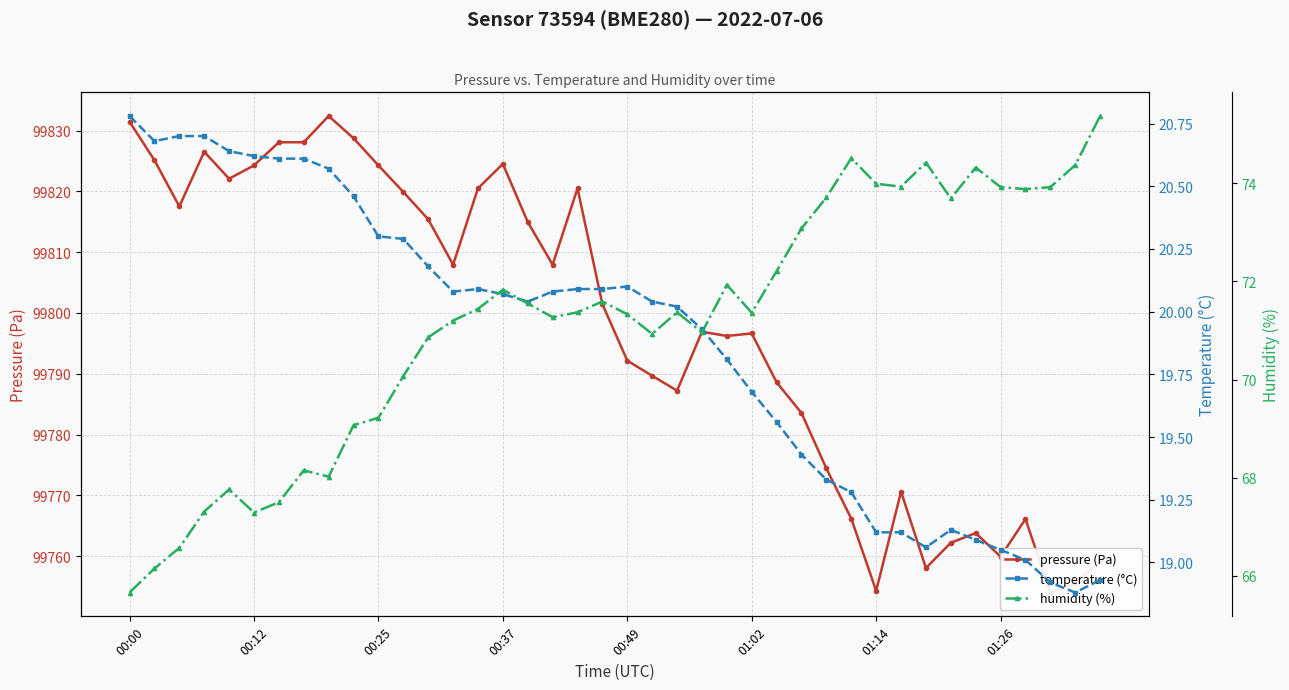

Reading left to right, list all the values displayed in this chart.

pressure (Pa): 99831.5	99825.1	99817.5	99826.5	99822.1	99824.3	99828.1	99828.1	99832.4	99828.8	99824.3	99819.9	99815.4	99807.9	99820.5	99824.5	99815.0	99807.9	99820.5	99801.4	99792.2	99789.7	99787.2	99796.9	99796.2	99796.6	99788.6	99783.5	99774.4	99766.2	99754.3	99770.6	99758.0	99762.2	99763.8	99759.9	99766.1	99754.0	99755.6	99759.2
temperature (°C): 20.8	20.7	20.7	20.7	20.6	20.6	20.6	20.6	20.6	20.5	20.3	20.3	20.2	20.1	20.1	20.1	20.0	20.1	20.1	20.1	20.1	20.0	20.0	19.9	19.8	19.7	19.6	19.4	19.3	19.3	19.1	19.1	19.1	19.1	19.1	19.1	19.0	18.9	18.9	18.9
humidity (%): 65.7	66.2	66.6	67.3	67.8	67.3	67.5	68.2	68.0	69.1	69.2	70.1	70.9	71.2	71.4	71.8	71.5	71.3	71.4	71.6	71.3	70.9	71.4	71.0	71.9	71.4	72.2	73.1	73.7	74.5	74.0	73.9	74.4	73.7	74.3	73.9	73.9	73.9	74.4	75.4